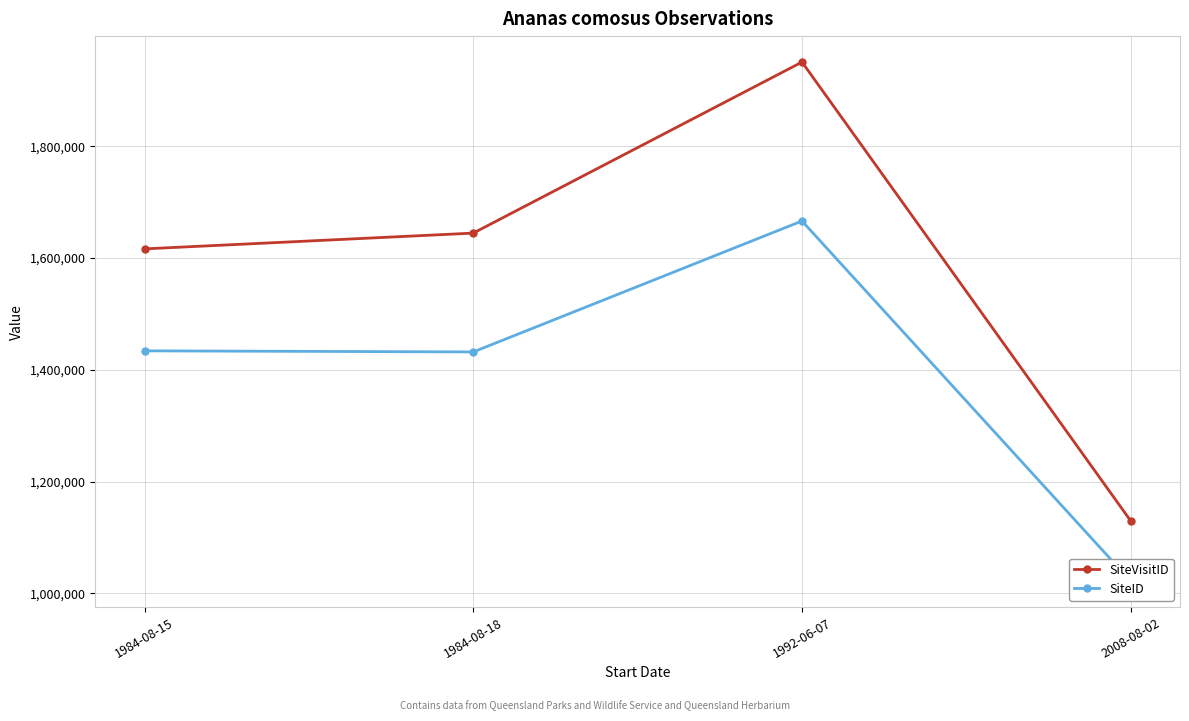

Reading left to right, transcribe all the data shown in this chart.

SiteVisitID: 1616501	1644730	1950802	1129743
SiteID: 1434021	1432099	1666380	1021909